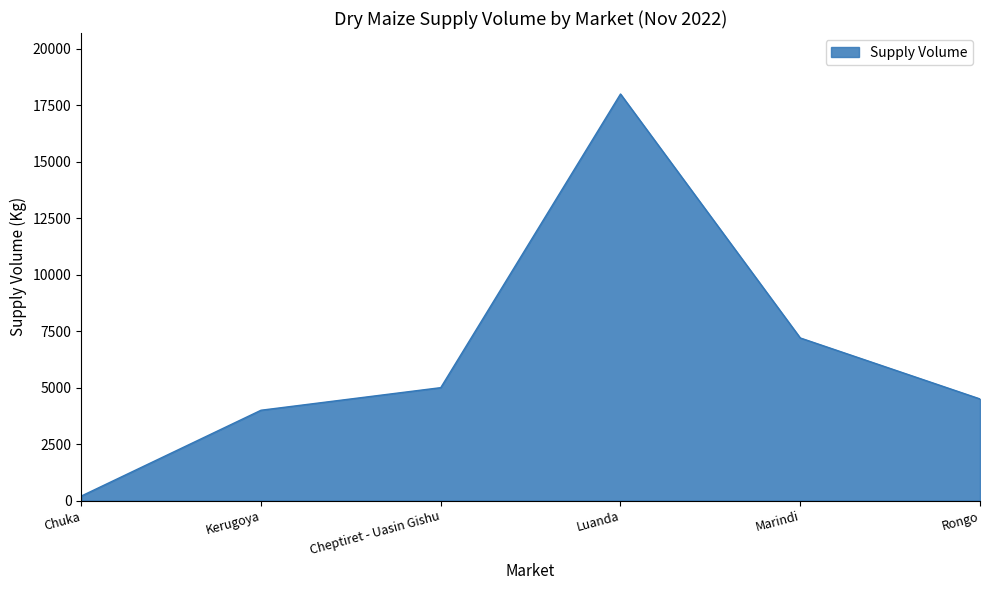

What is the change in value from Luanda to Marindi?

-10800